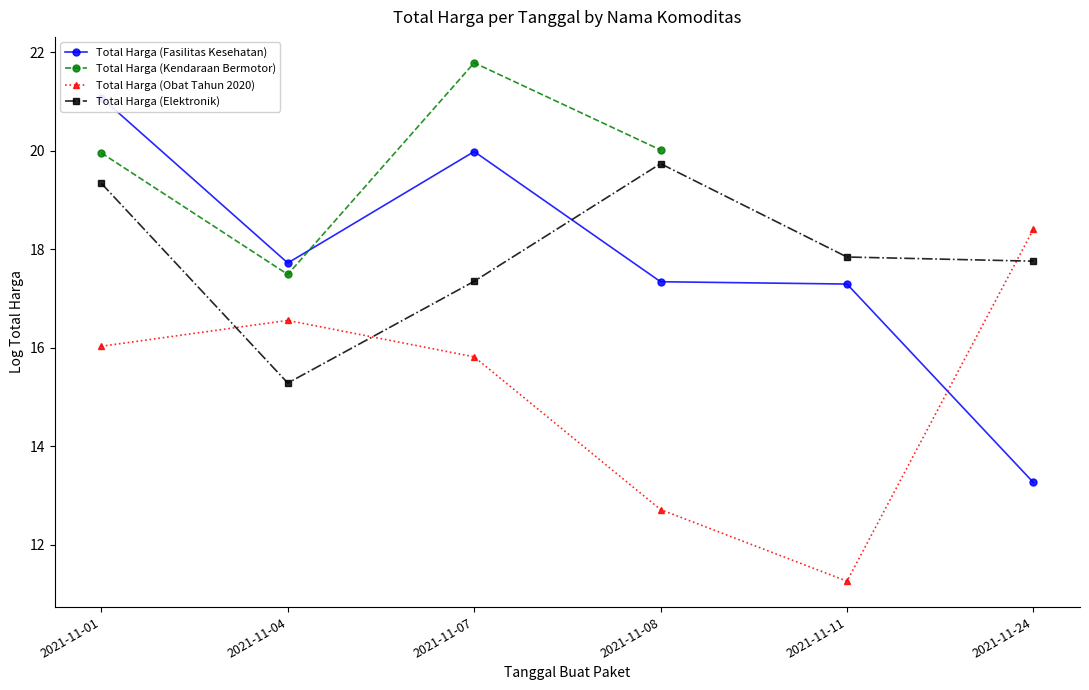

What is the sum of all Total Harga (Obat Tahun 2020) values?

90.8